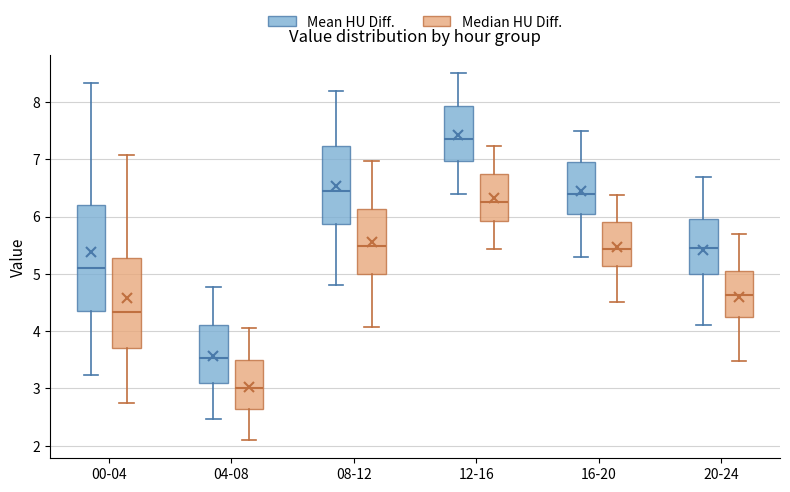

Which box has the highest median line?

12-16 (Mean HU Diff.)